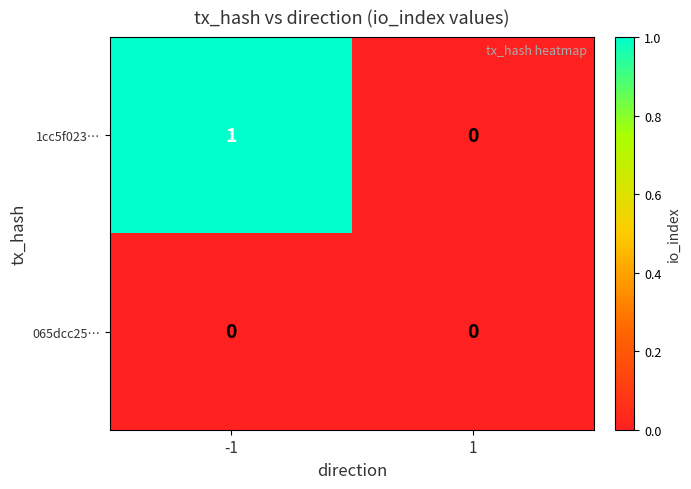

True or false: 065dcc25… has a value of 0 at -1.

True